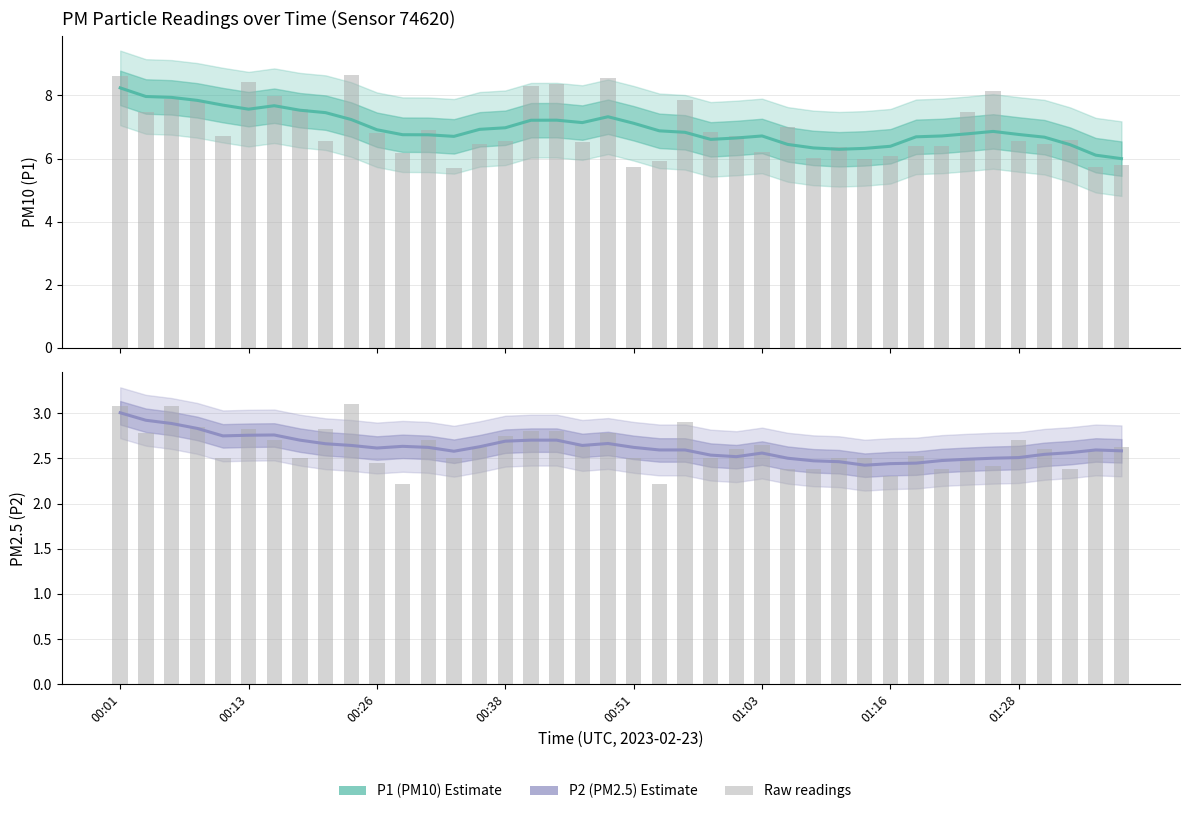

The value of P2 (PM2.5) at 38 is 1.0. True or false?

False